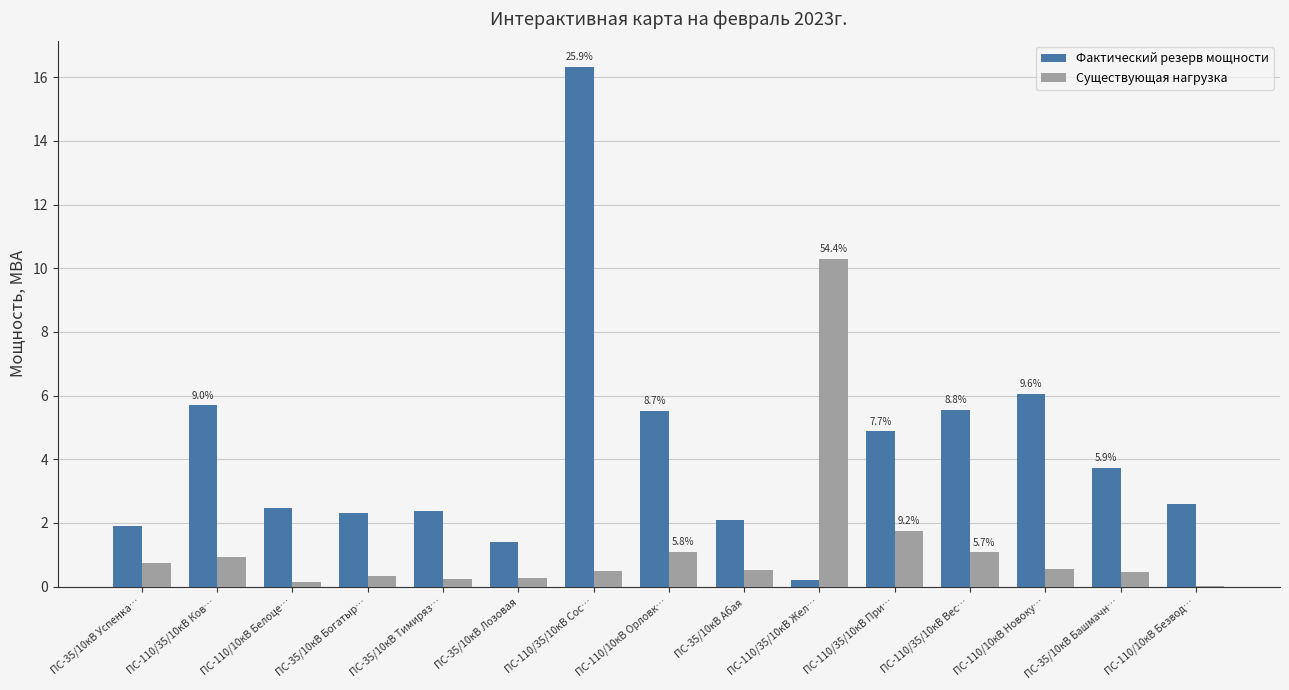

The value of Существующая нагрузка at ПС-110/35/10кВ Вес… is 1.7. True or false?

False